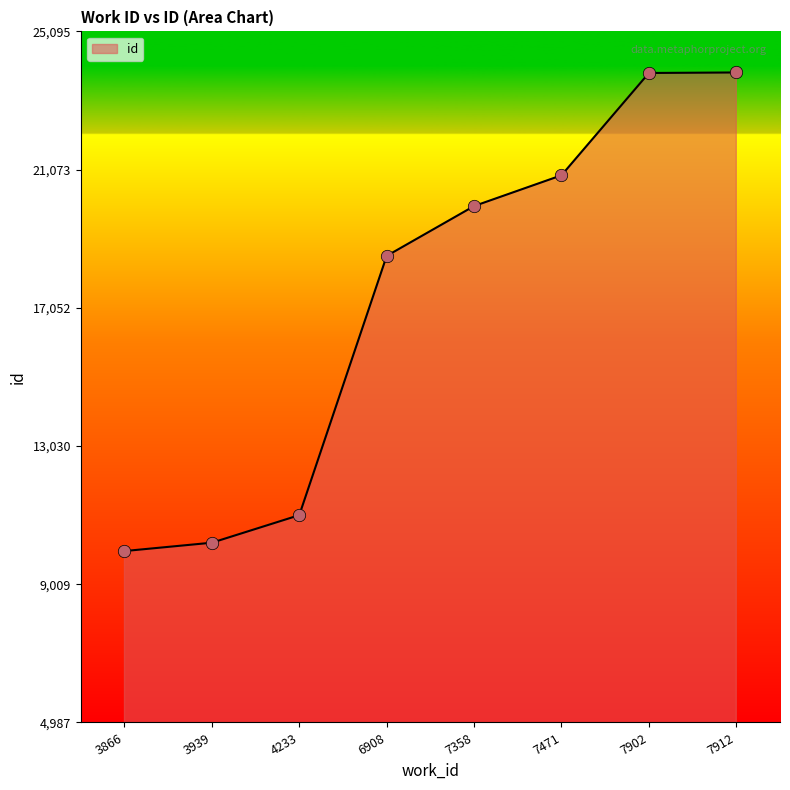

What is the ratio of the value at 7358 to the value at 7912?

0.8